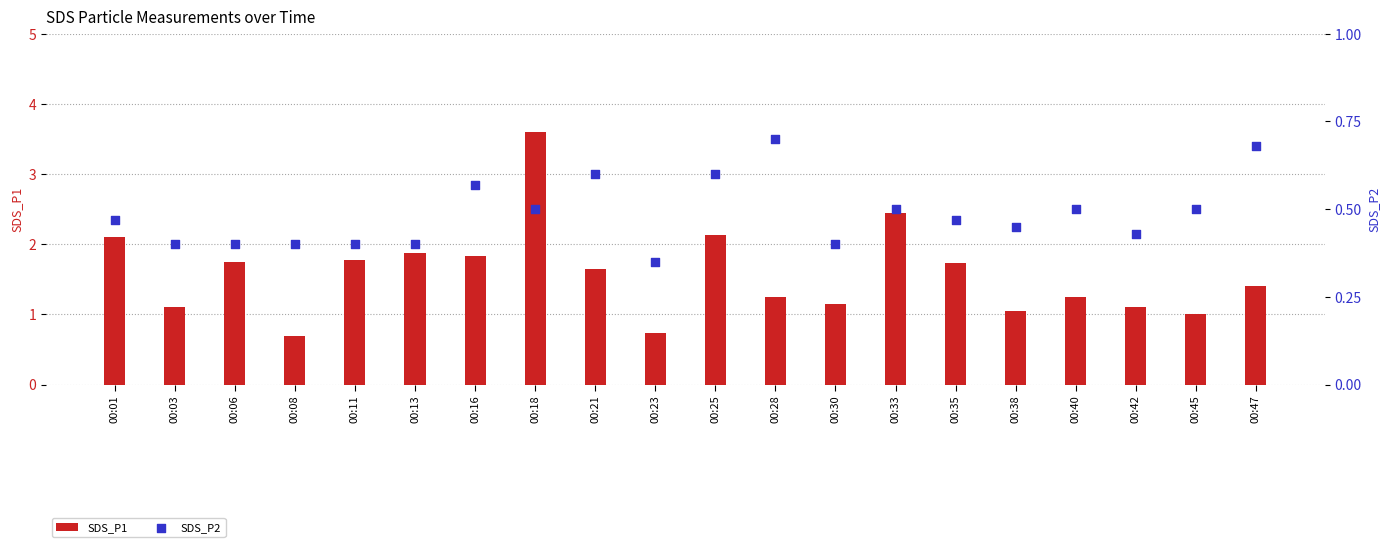

Is the value of SDS_P2 at 00:33 greater than the value of SDS_P1 at 00:08?

No